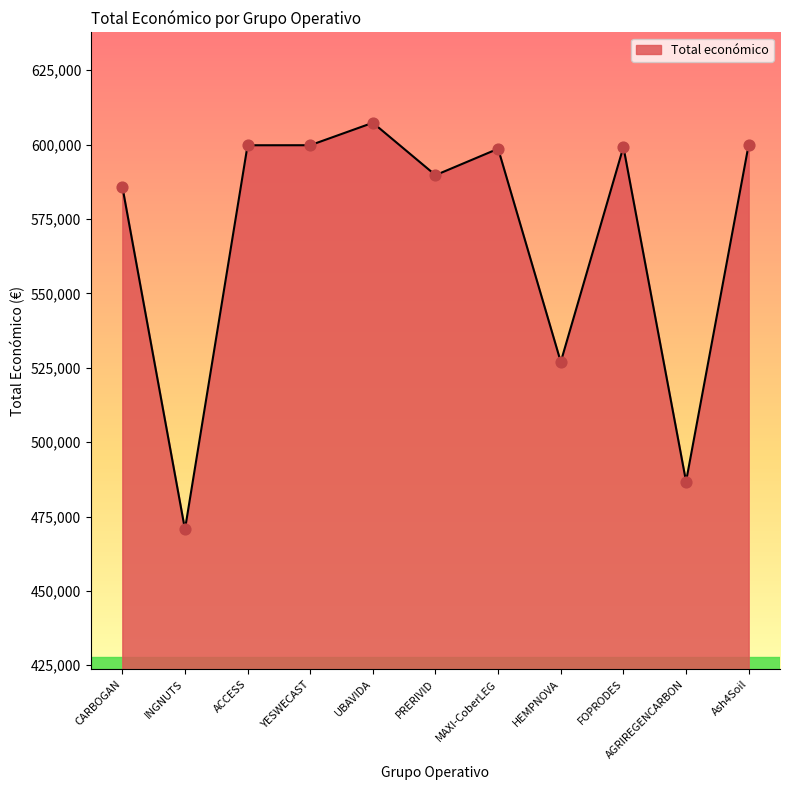

What is the change in value from YESWECAST to Ash4Soil?

+208